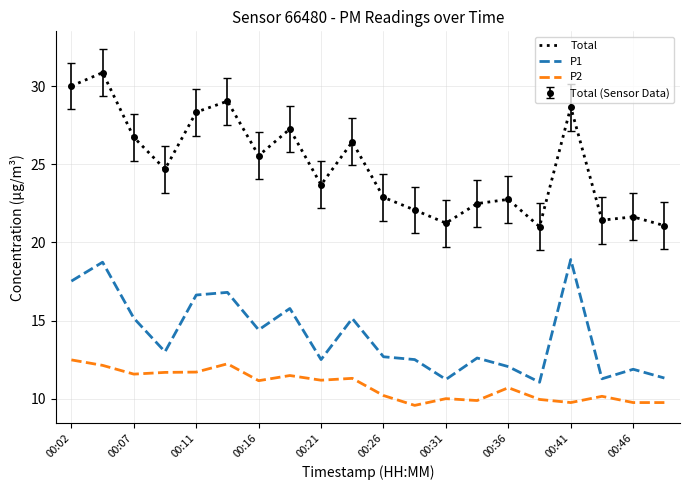

What are all the series names shown in the legend?

Total, P1, P2